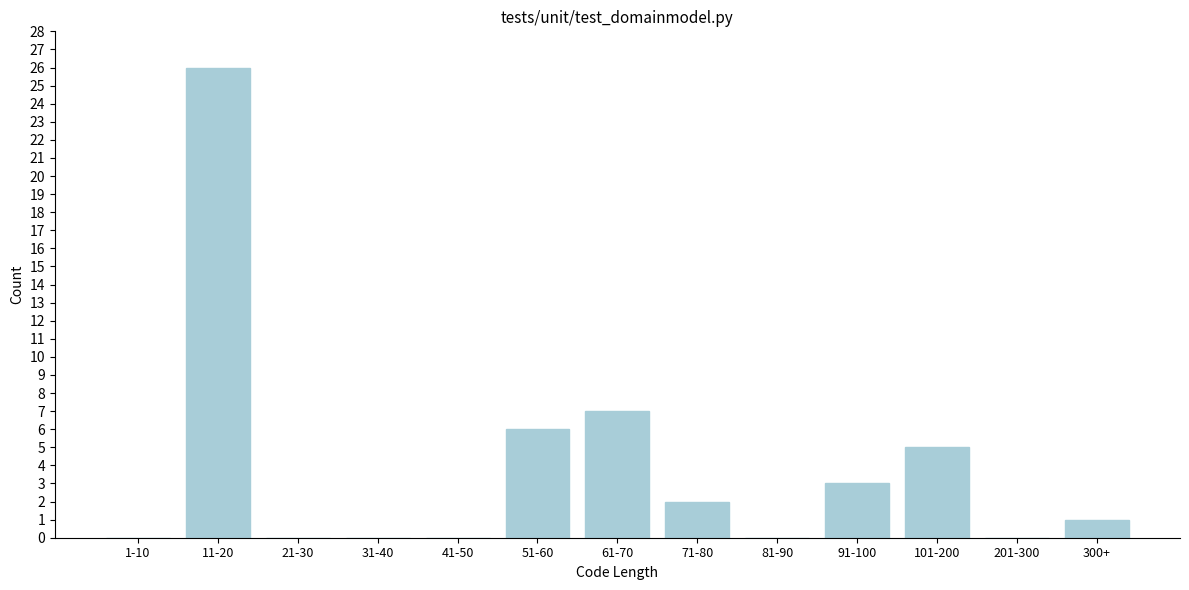

Reading left to right, transcribe all the data shown in this chart.

1-10=0	11-20=26	21-30=0	31-40=0	41-50=0	51-60=6	61-70=7	71-80=2	81-90=0	91-100=3	101-200=5	201-300=0	300+=1